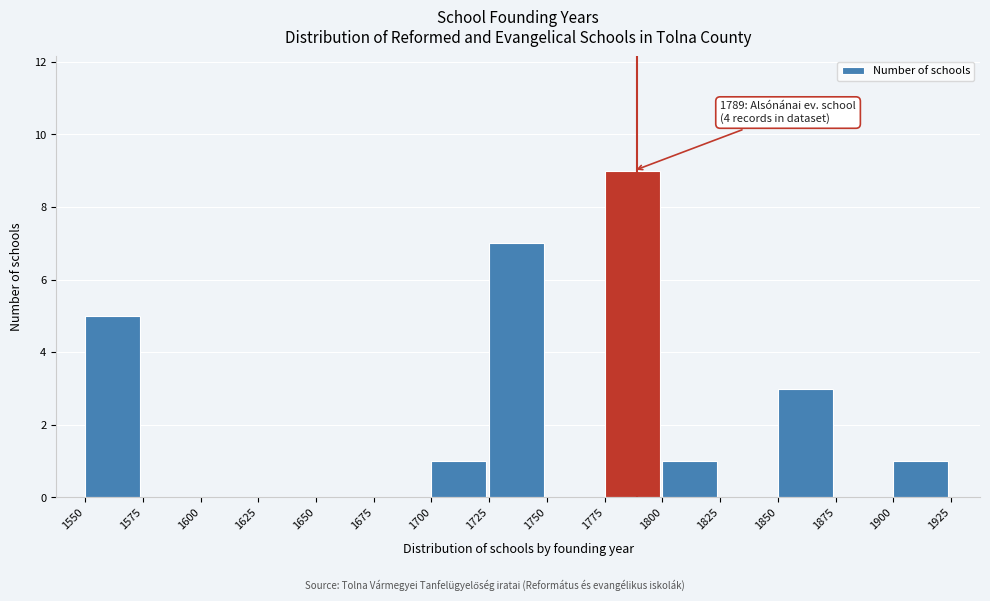

Which range on the x-axis has the tallest bar?

1775 to 1800